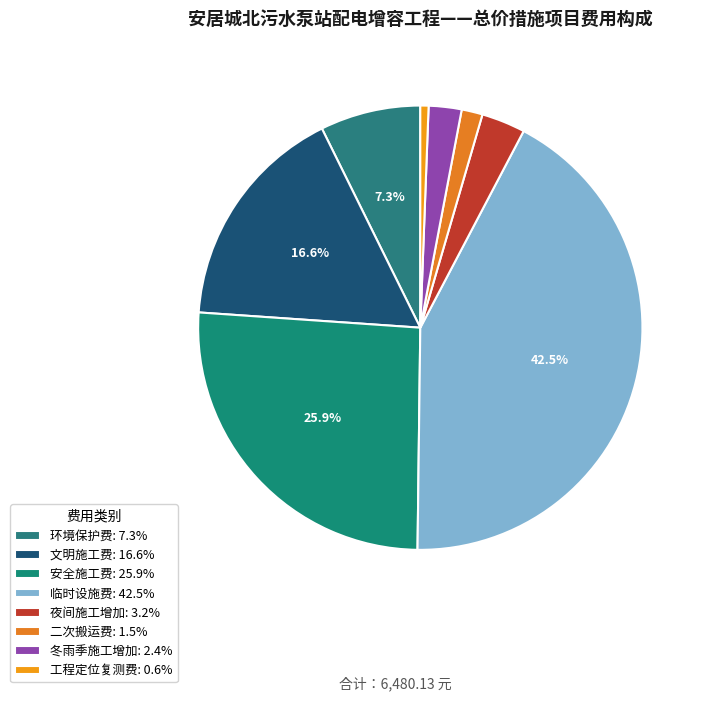

Does any single category account for the majority?

No